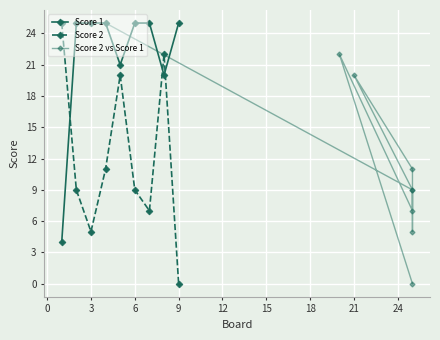

Count the number of data series in this chart.

3